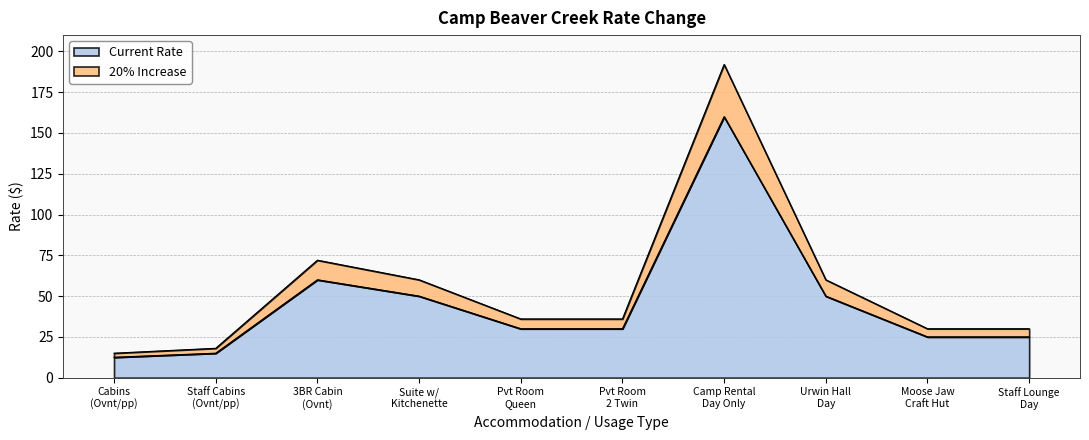

What is the minimum value for Current Rate?

12.5